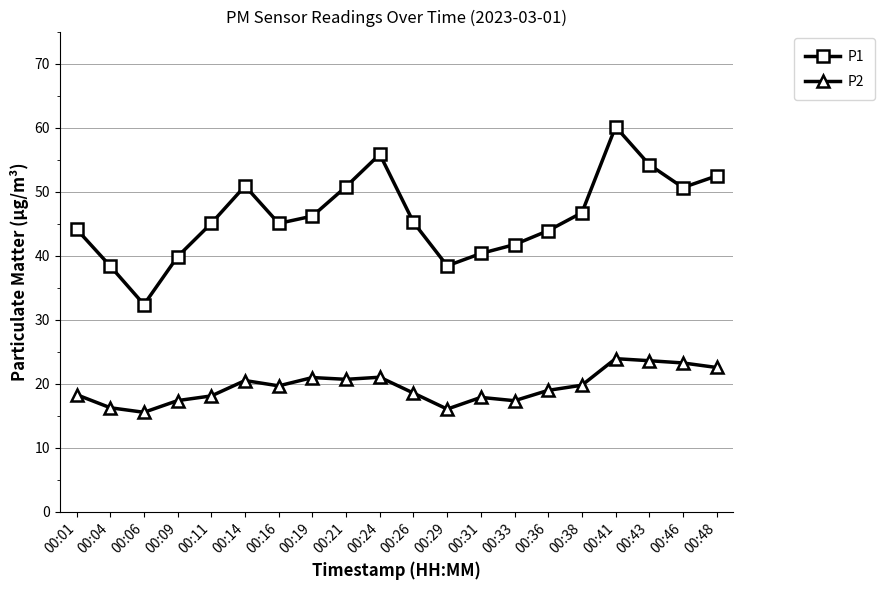

At which category is the sum across all series the highest?

00:41